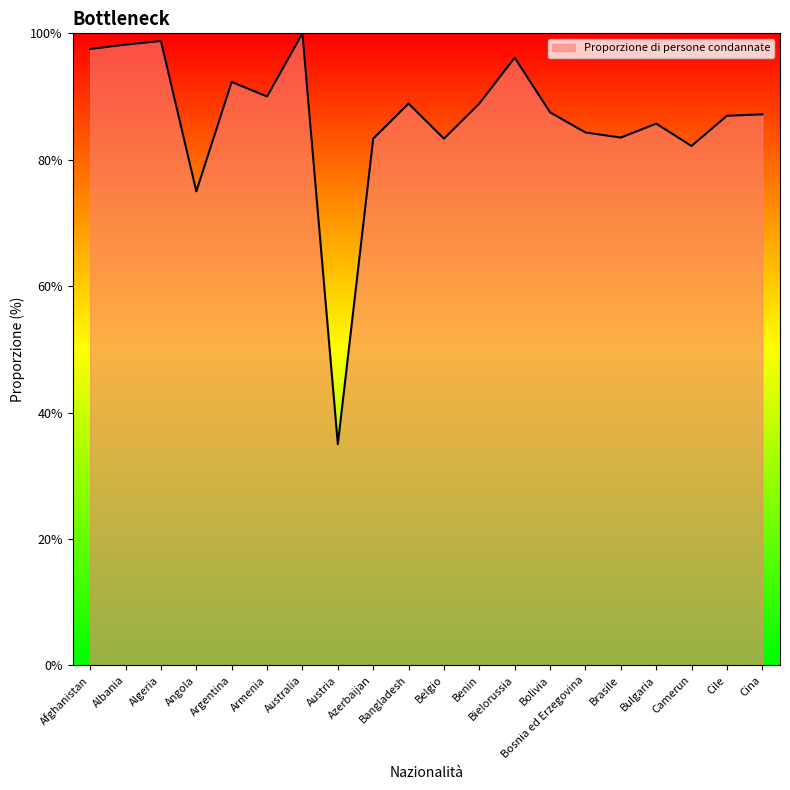

Which label corresponds to the largest value in the chart?

Australia